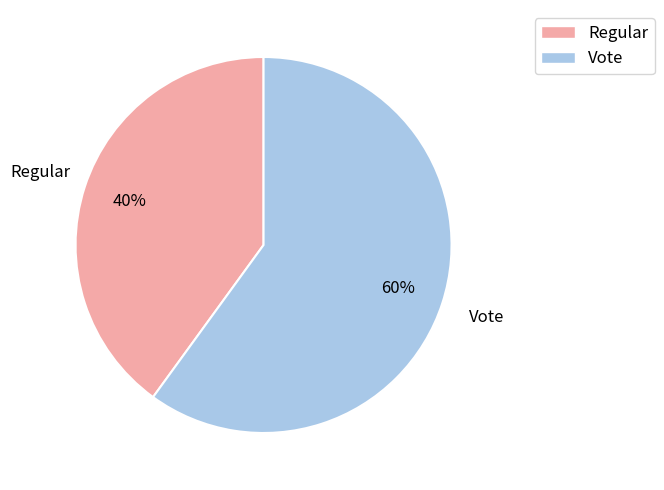

Which has a higher value, Vote or Regular?

Vote